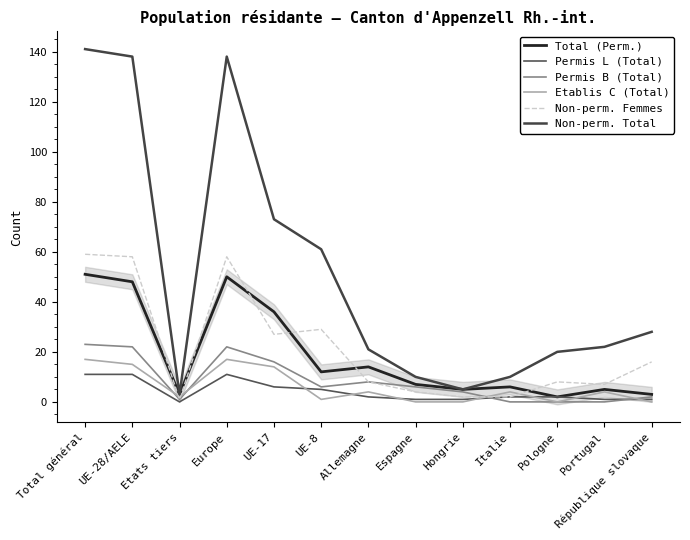

Rank the series at Espagne from lowest to highest value.

Etablis C (Total), Permis L (Total), Non-perm. Femmes, Permis B (Total), Total (Perm.), Non-perm. Total